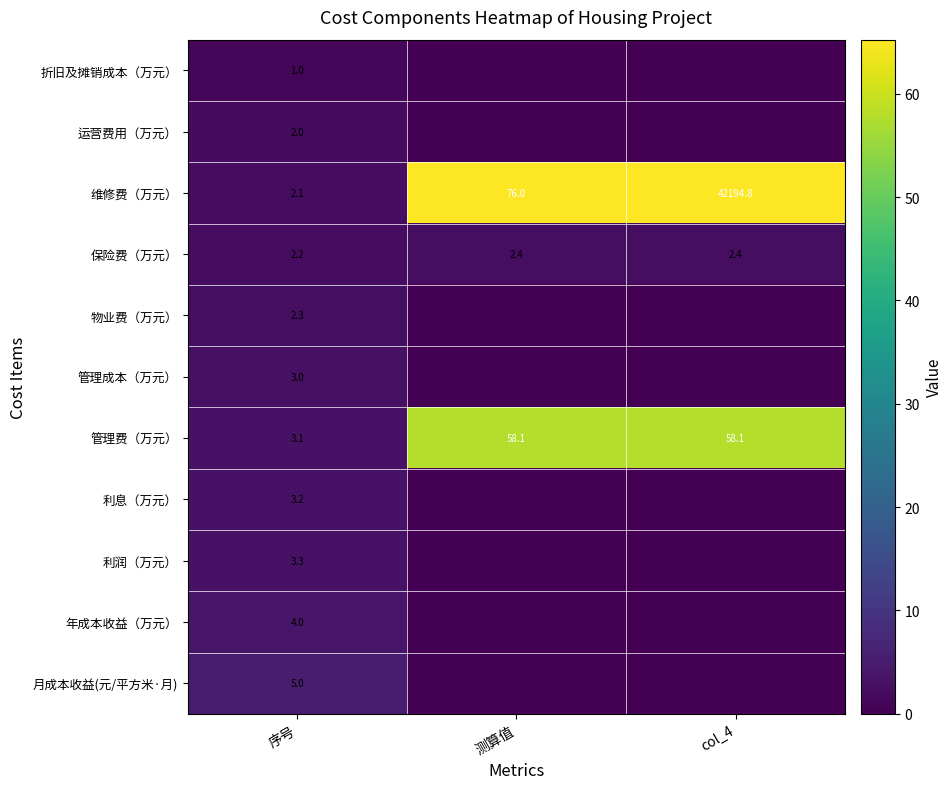

How many distinct data groups are displayed?

11